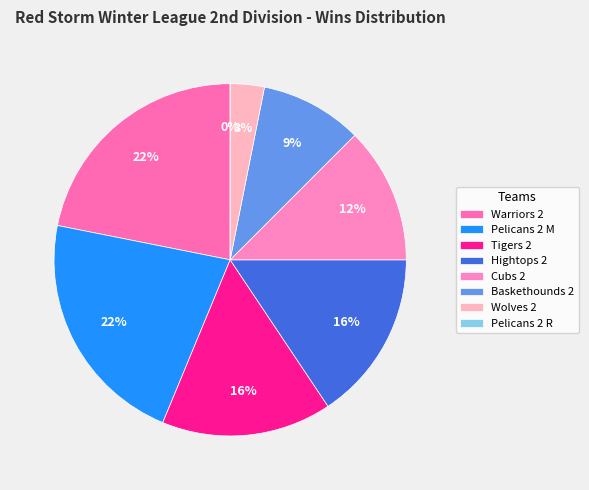

What is the ratio of the value at Tigers 2 Miglicco to the value at Baskethounds 2 Labruyere?

1.7